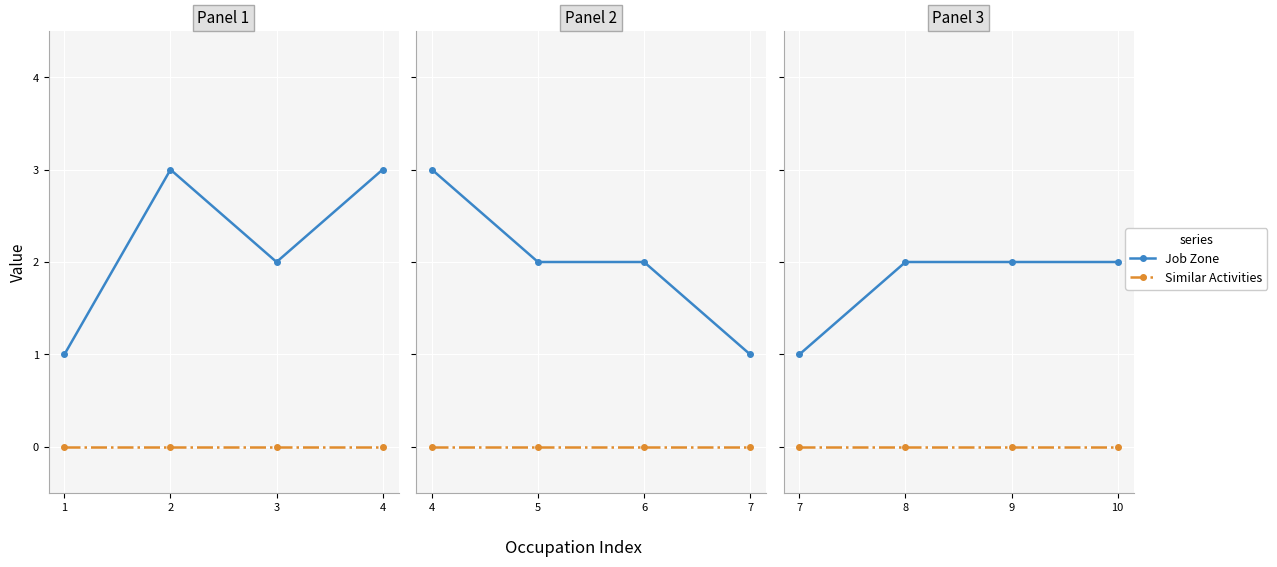

Which series changed the most between 7 and 8?

Job Zone